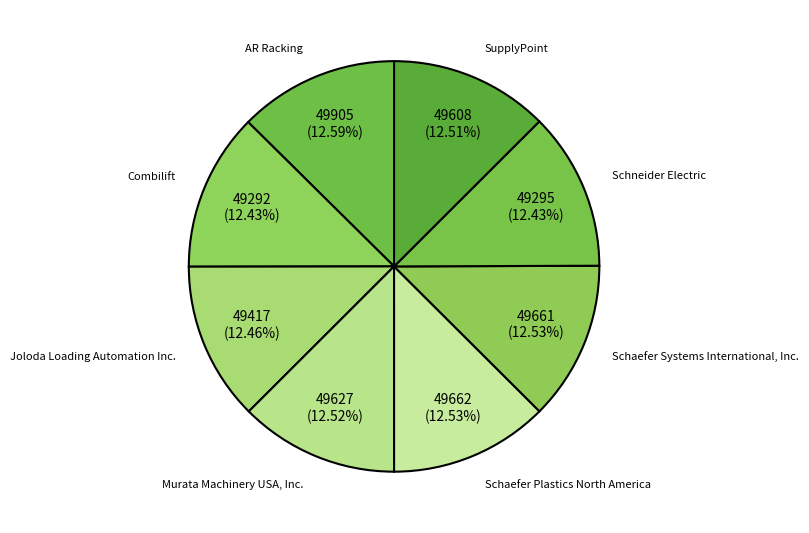

Approximately how many times larger is the value at Combilift compared to Joloda Loading Automation Inc.?

1.0